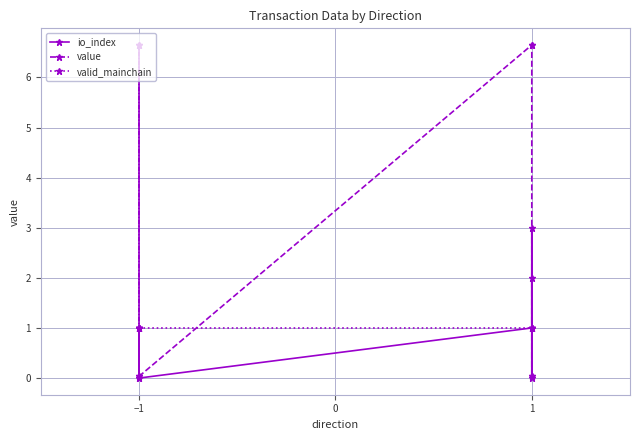

Reading left to right, list all the values displayed in this chart.

io_index: 0.0	1.0	1.0	0.0	1.0	3.0	0.0	2.0
value: 0.0	6.6	6.6	0.0	6.6	6.6	0.0	0.0
valid_mainchain: 1.0	1.0	1.0	1.0	1.0	1.0	1.0	1.0